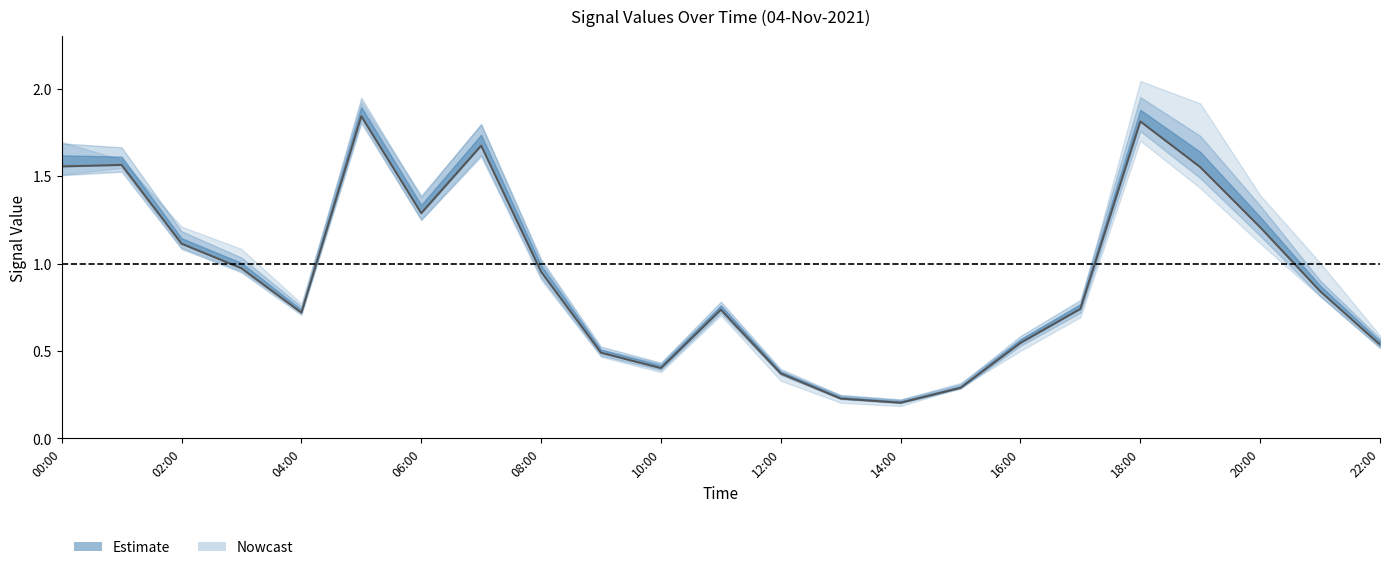

What is the sum of all values?

21.6